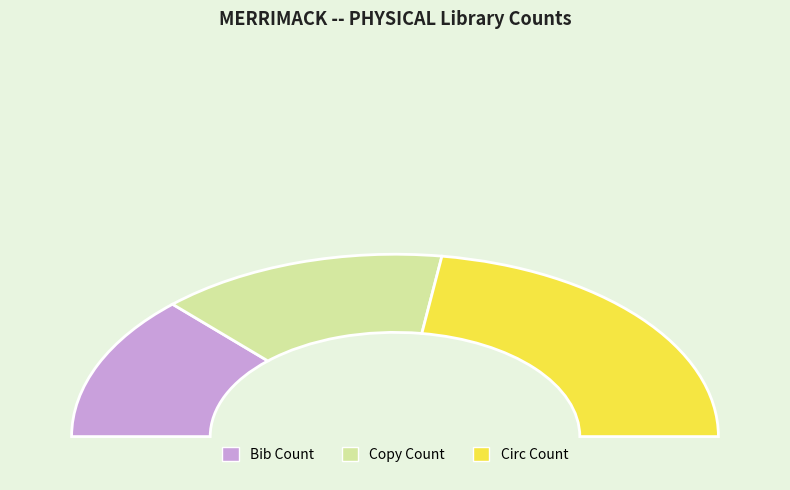

To the nearest percent, what percentage of the pie is Circ Count?

45%